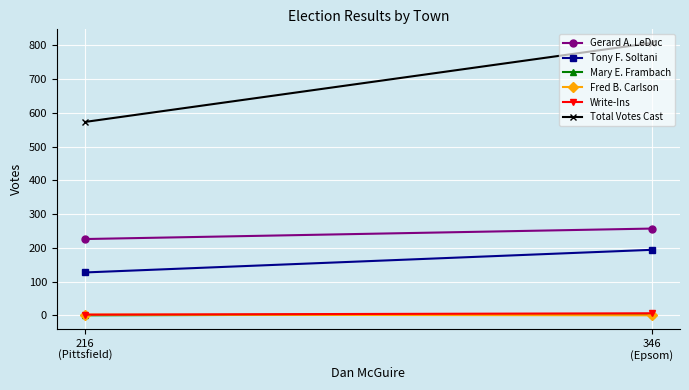

Reading left to right, list all the values displayed in this chart.

Gerard A. LeDuc: 257	226
Tony F. Soltani: 194	127
Mary E. Frambach: 4	0
Fred B. Carlson: 0	2
Write-Ins: 6	2
Total Votes Cast: 807	573